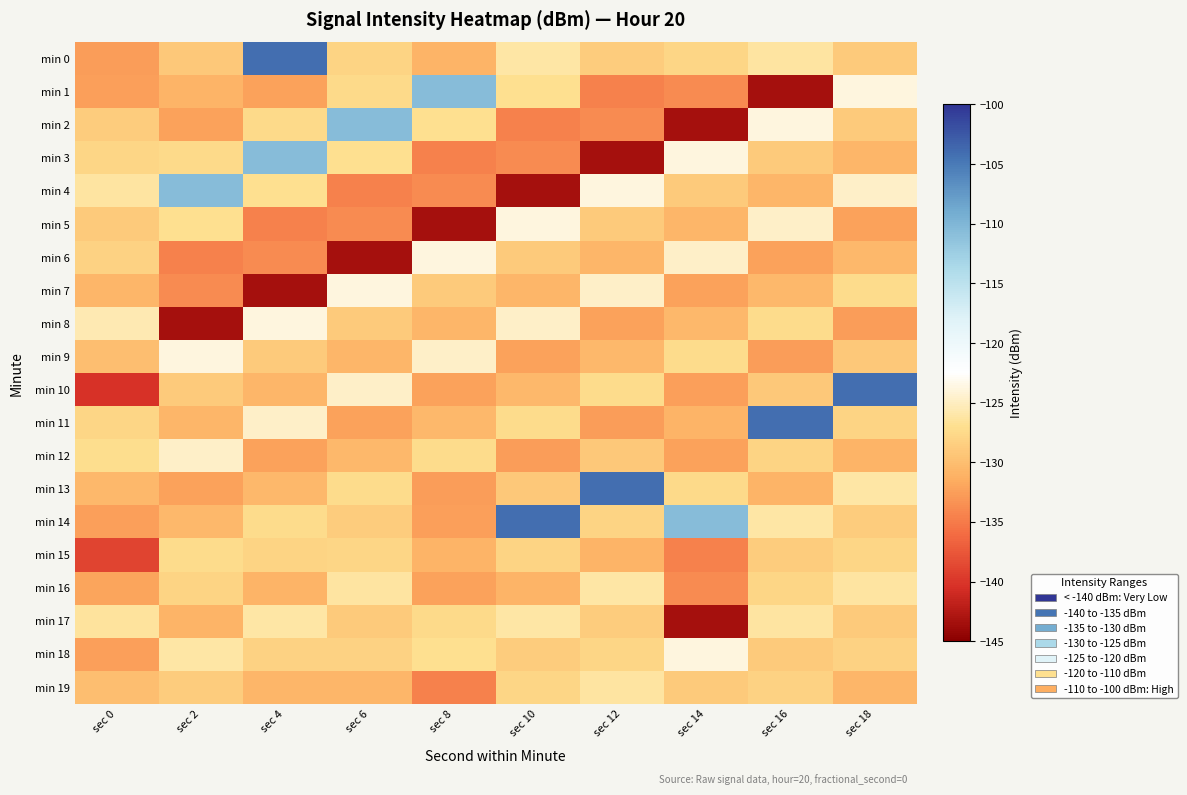

What is the total value across all series at sec 0?

-2609.2